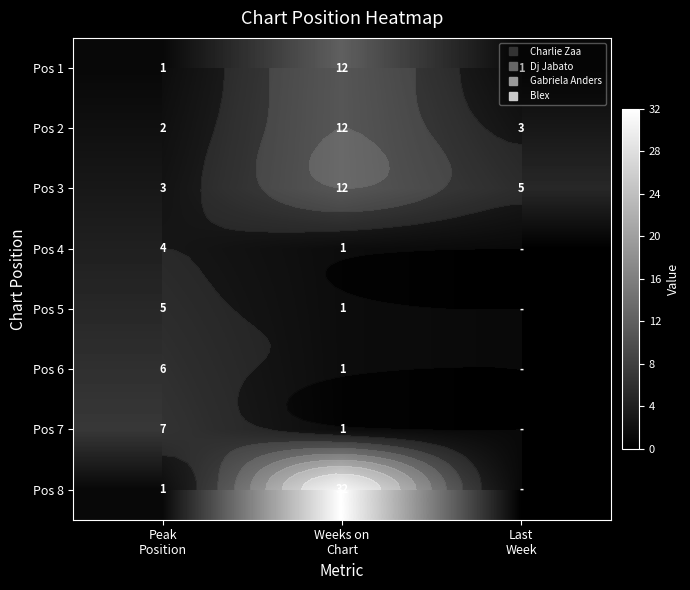

At which label is Pos 1 closest to 6?

Peak Position